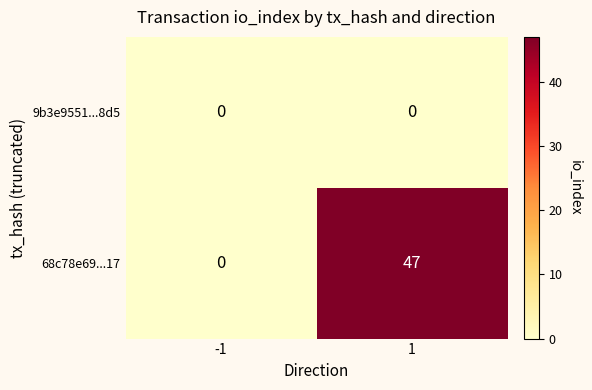

List the series in order of their overall mean, highest first.

68c78e69...17, 9b3e9551...8d5